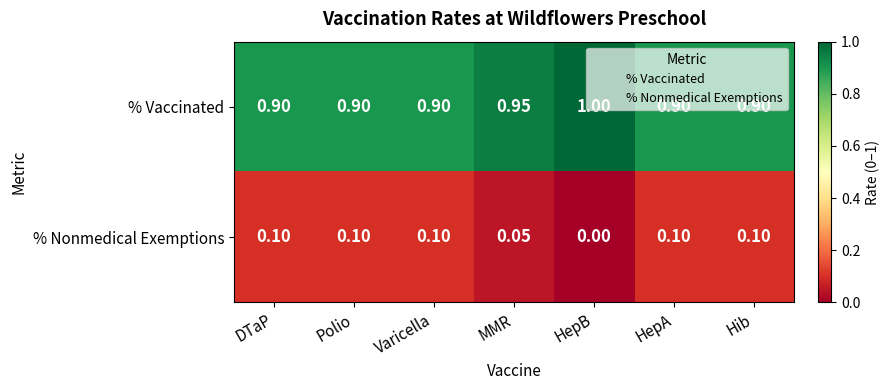

Is the value of % Nonmedical Exemptions at DTaP greater than the value of % Vaccinated at HepA?

No